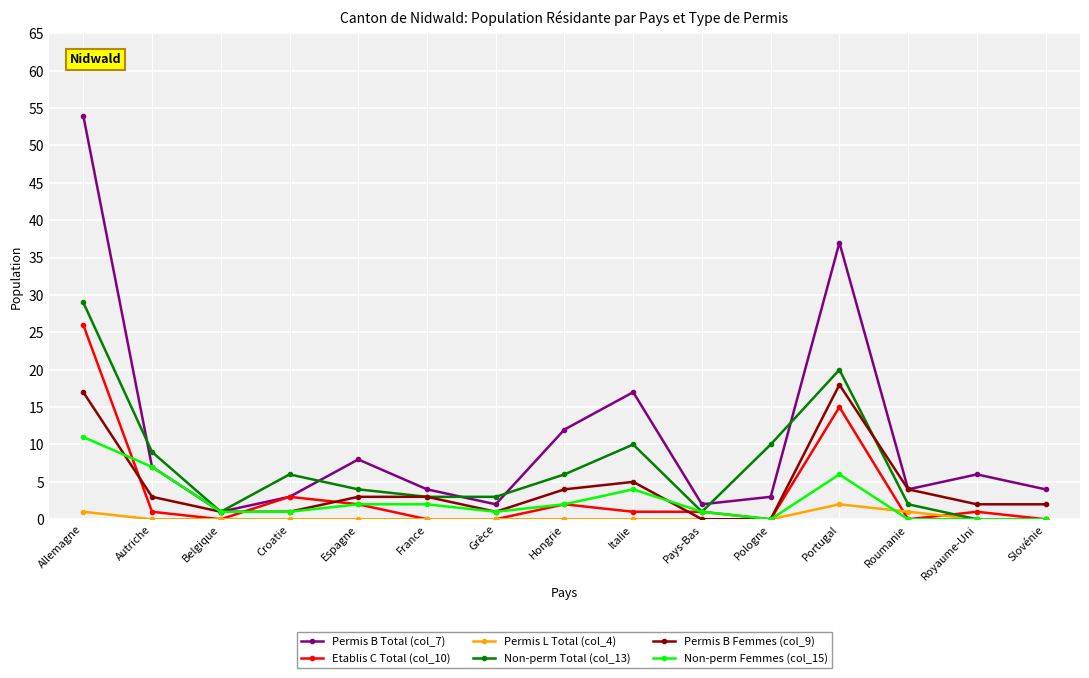

What is the difference between the highest and lowest values at Belgique?

1